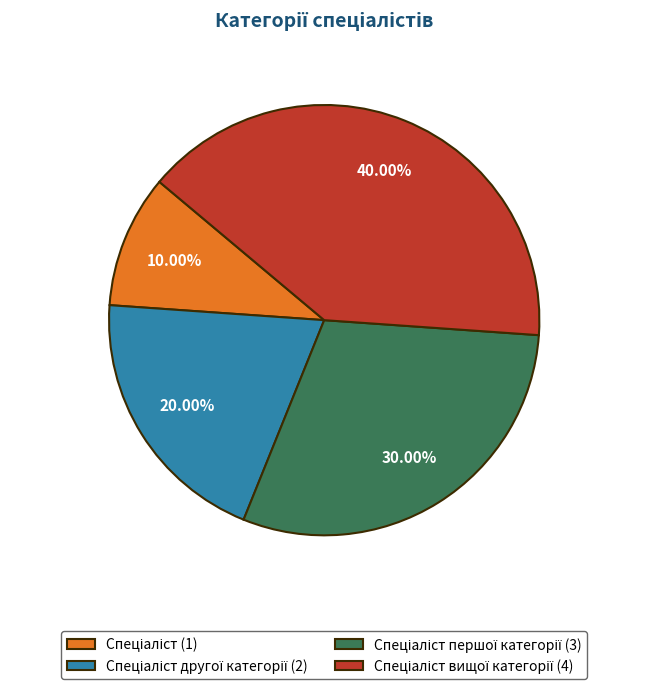

Does any single category account for the majority?

No